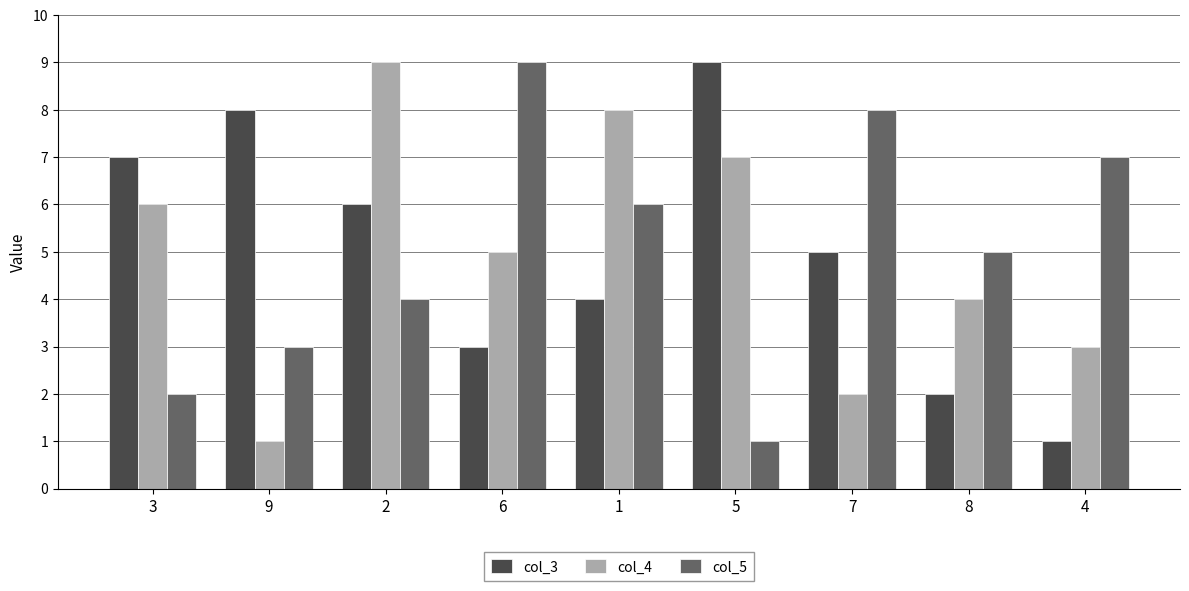

Reading left to right, transcribe all the data shown in this chart.

col_3: 7	8	6	3	4	9	5	2	1
col_4: 6	1	9	5	8	7	2	4	3
col_5: 2	3	4	9	6	1	8	5	7